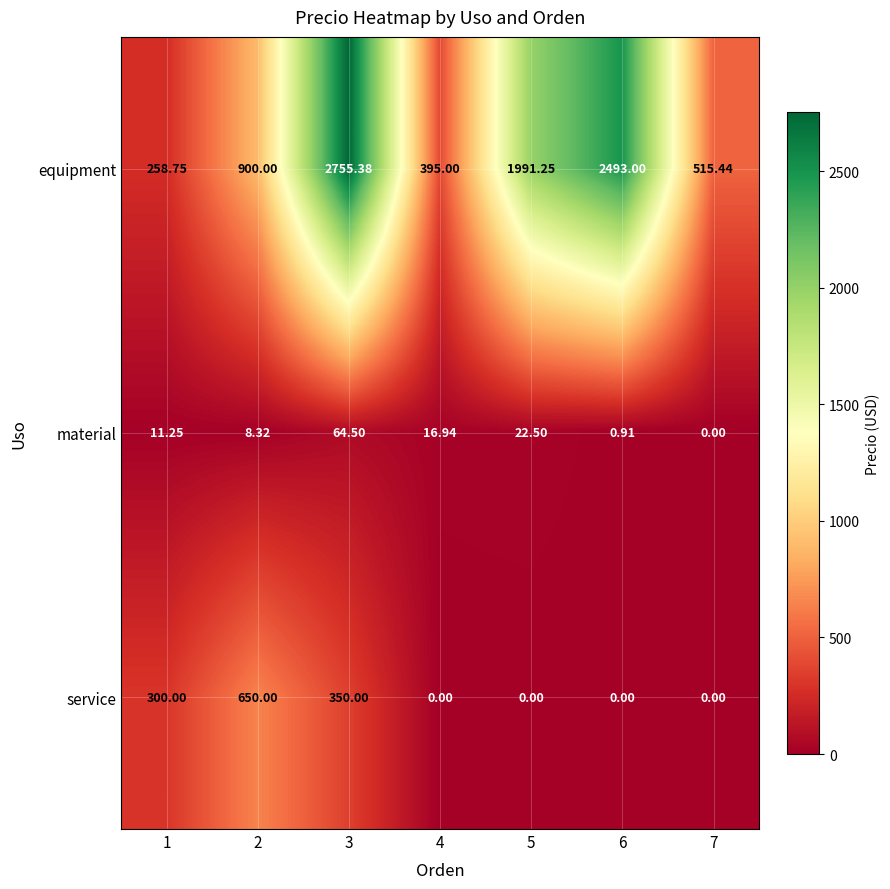

List the series in order of their peak value, lowest first.

material, service, equipment